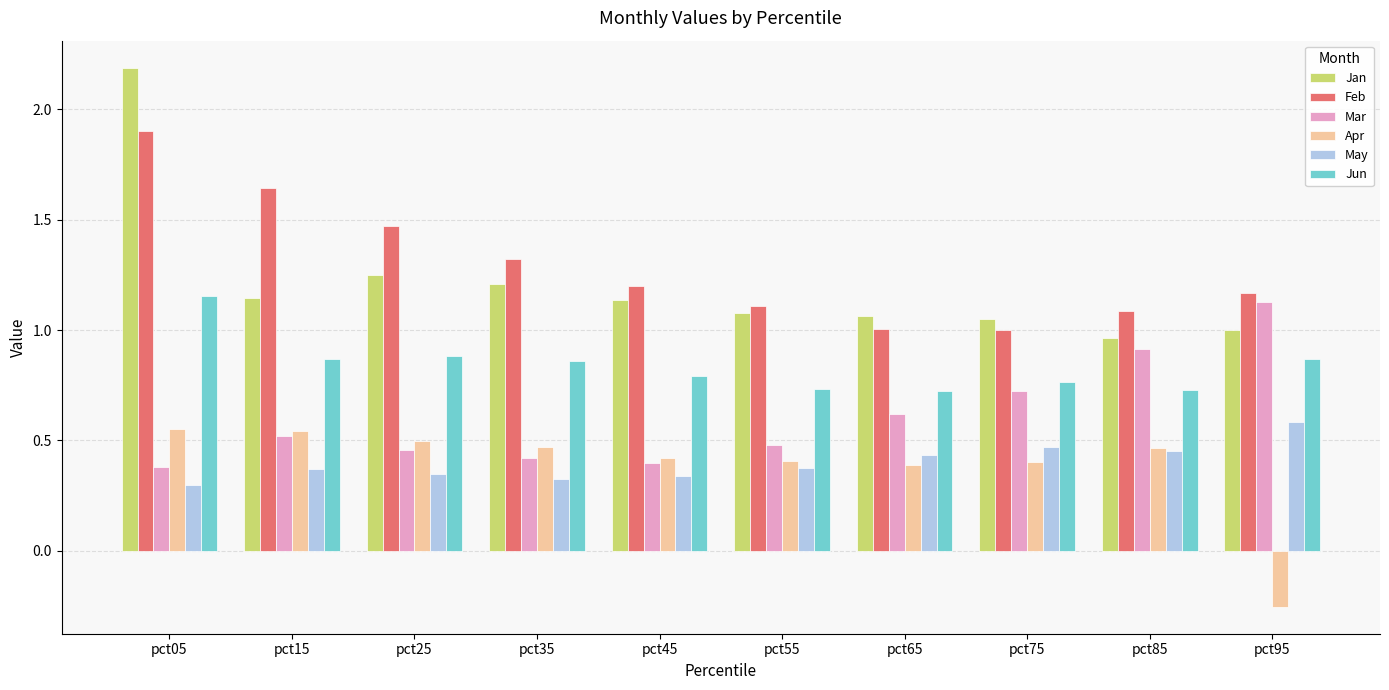

What is the sum of all Jun values?

8.4